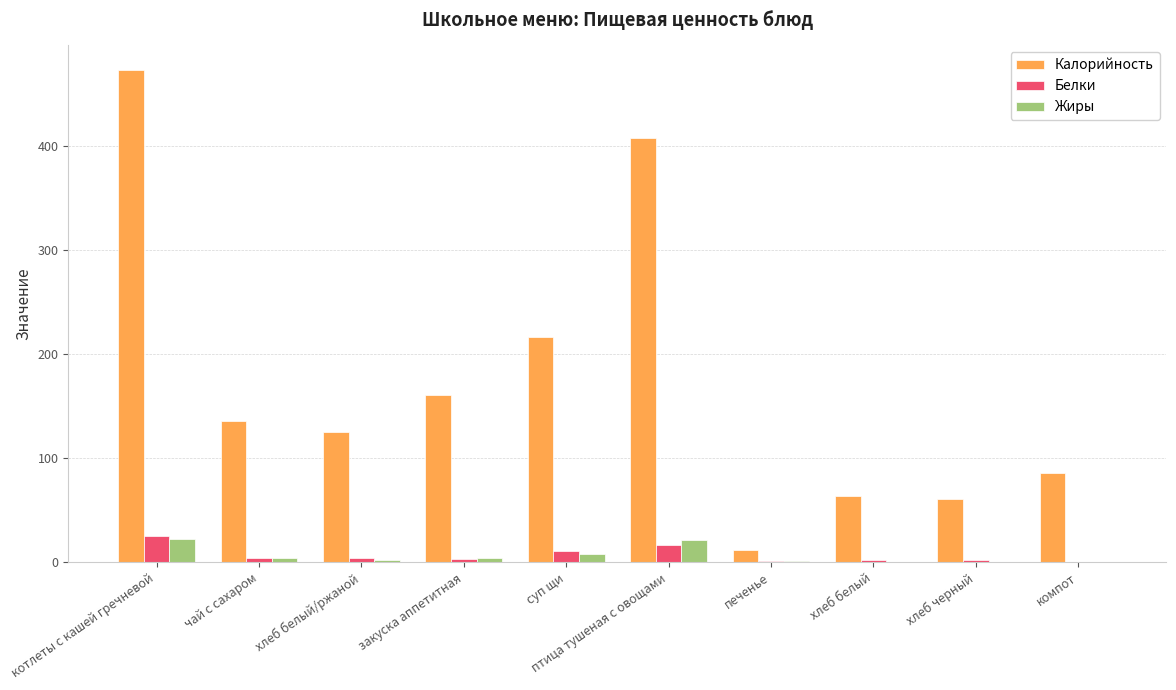

Which series has the largest total across all categories?

Калорийность